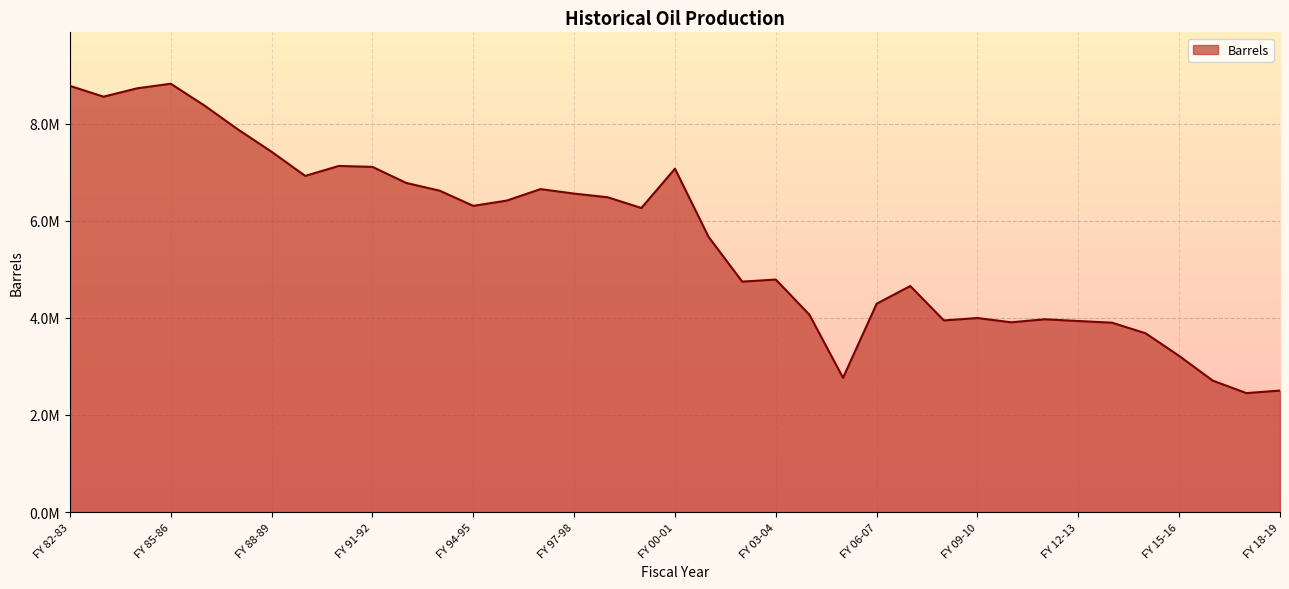

True or false: the data has more than 2 interior local peaks.

True